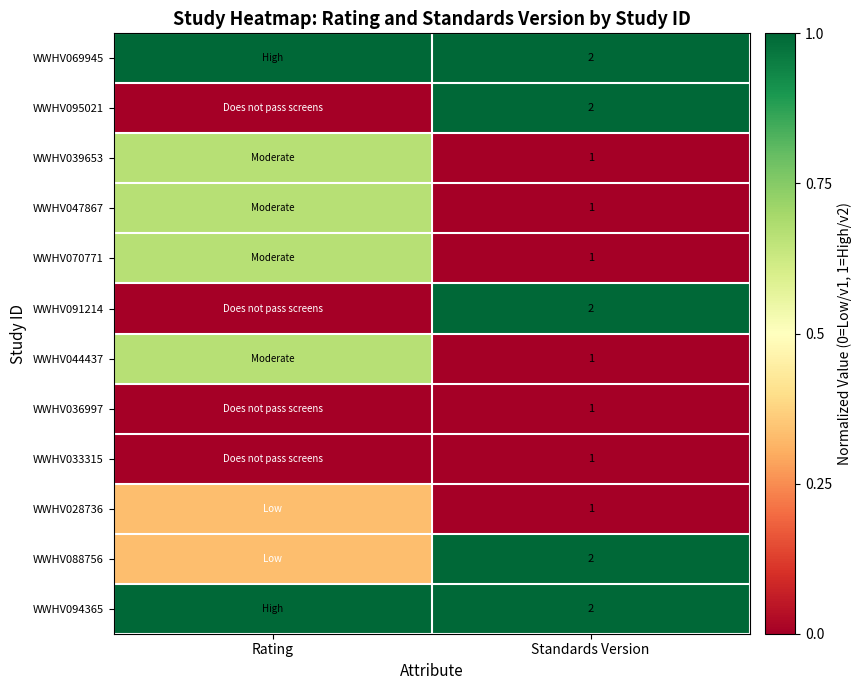

Which series has the widest spread of values?

WWHV095021